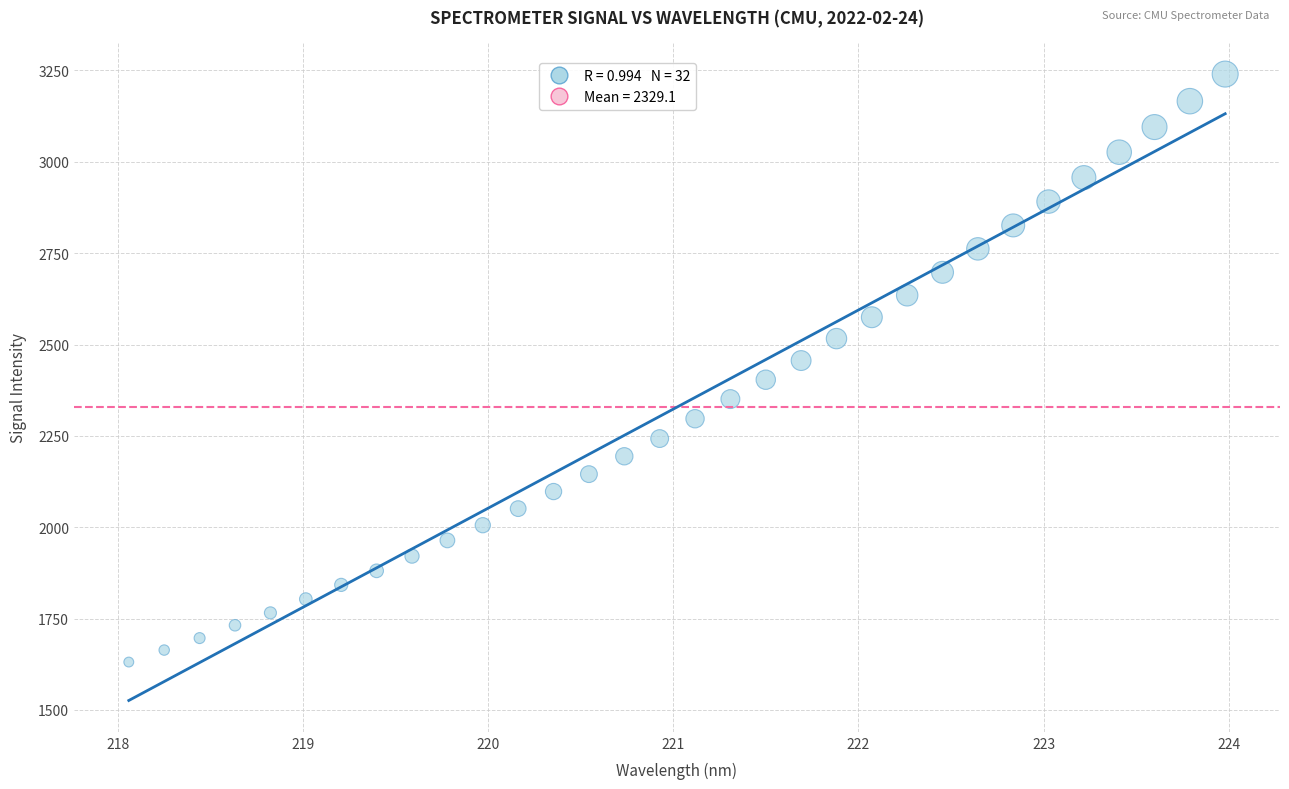

What is the range of X values (max minus min)?

5.9